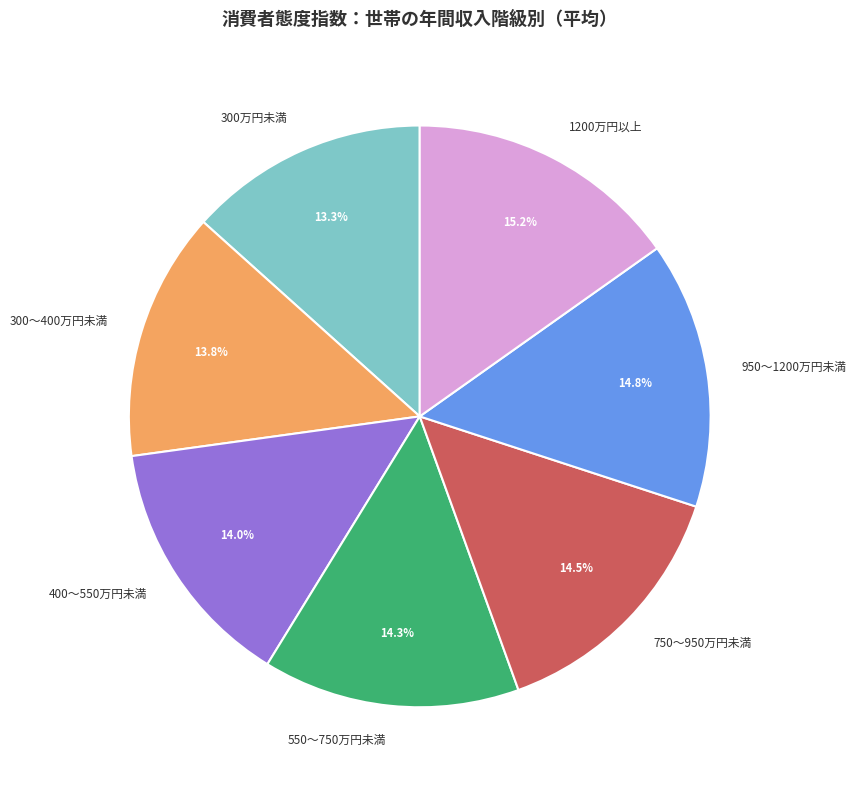

Does 950～1200万円未満 account for over 50% of the chart?

No